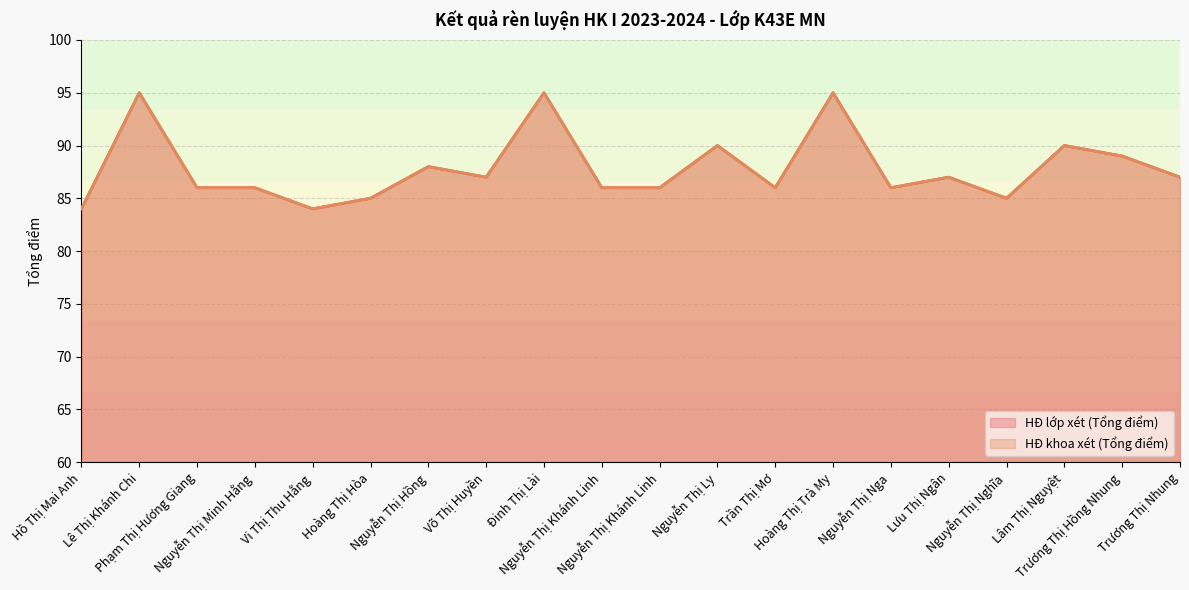

Between Lê Thị Khánh Chi and Nguyễn Thị Khánh Linh, which series saw the biggest shift?

HĐ lớp xét (Tổng điểm)